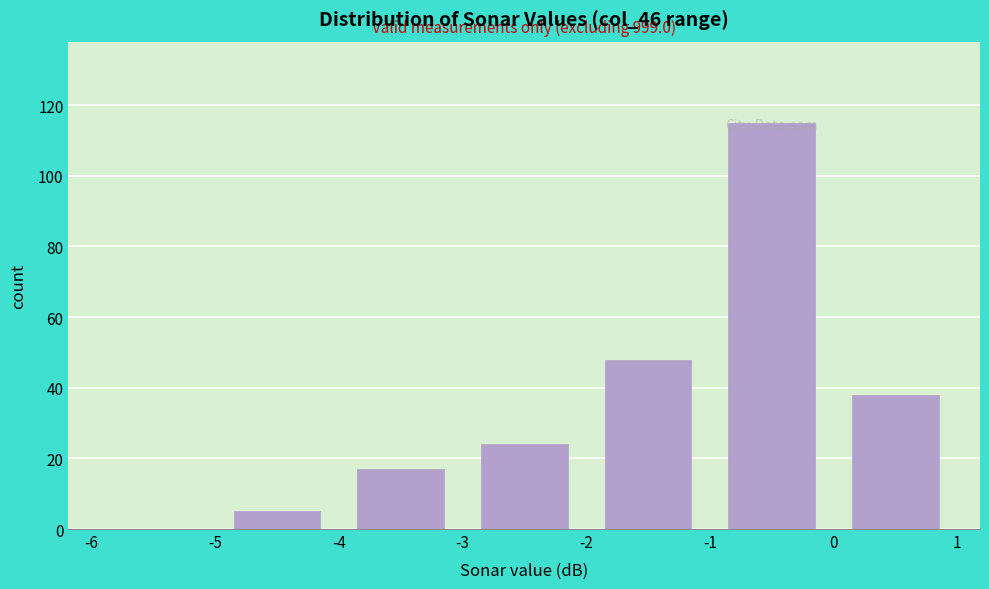

Over which range of the x-axis is the bar tallest?

-1 to 0